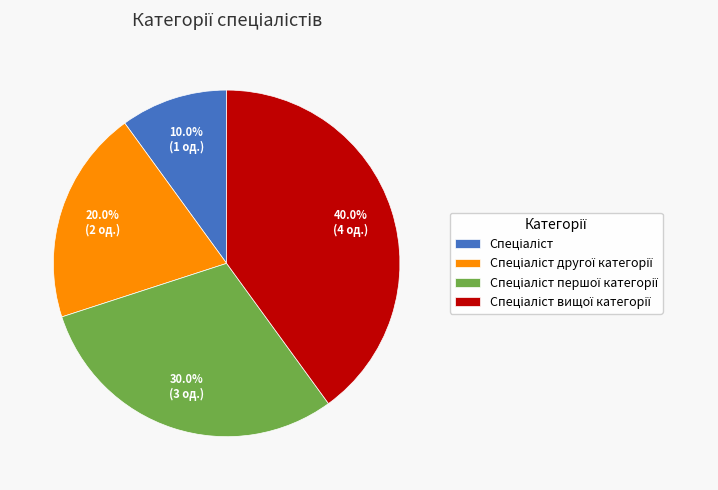

How many slices are in this pie chart?

4